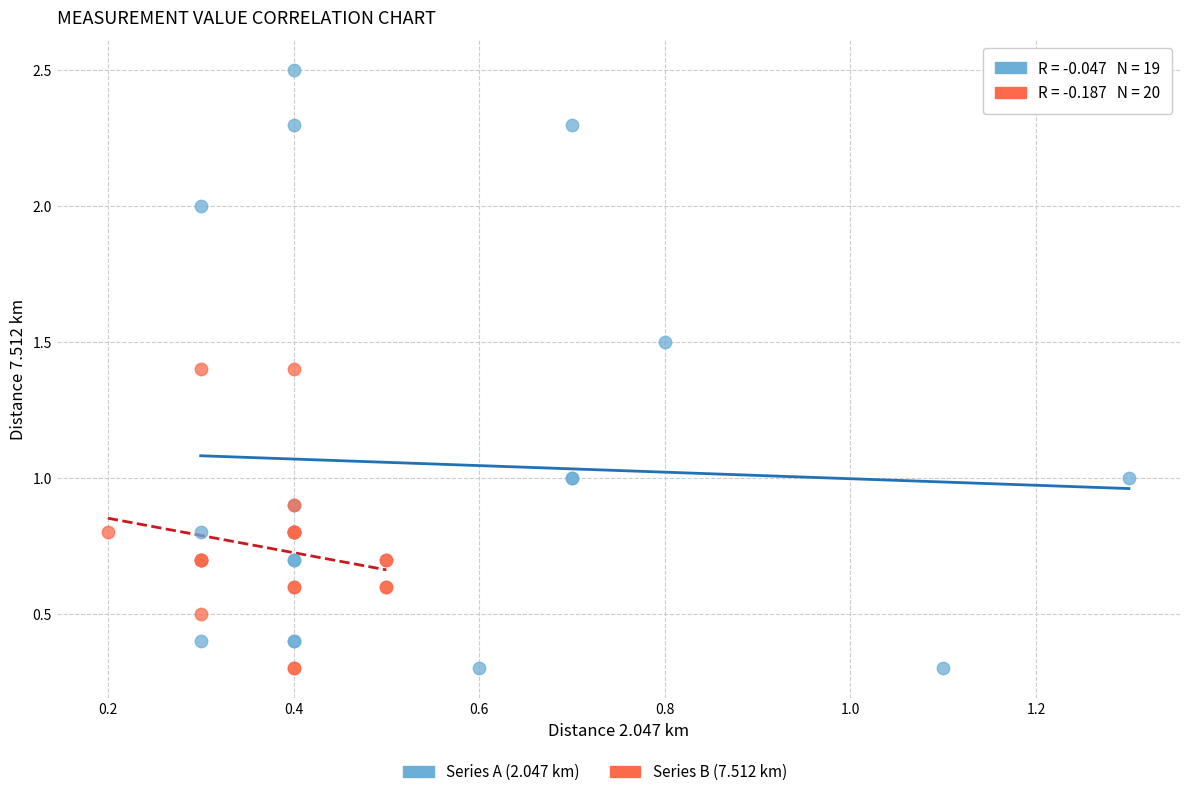

Which series reaches the maximum Y coordinate?

Series A (2.047 km)